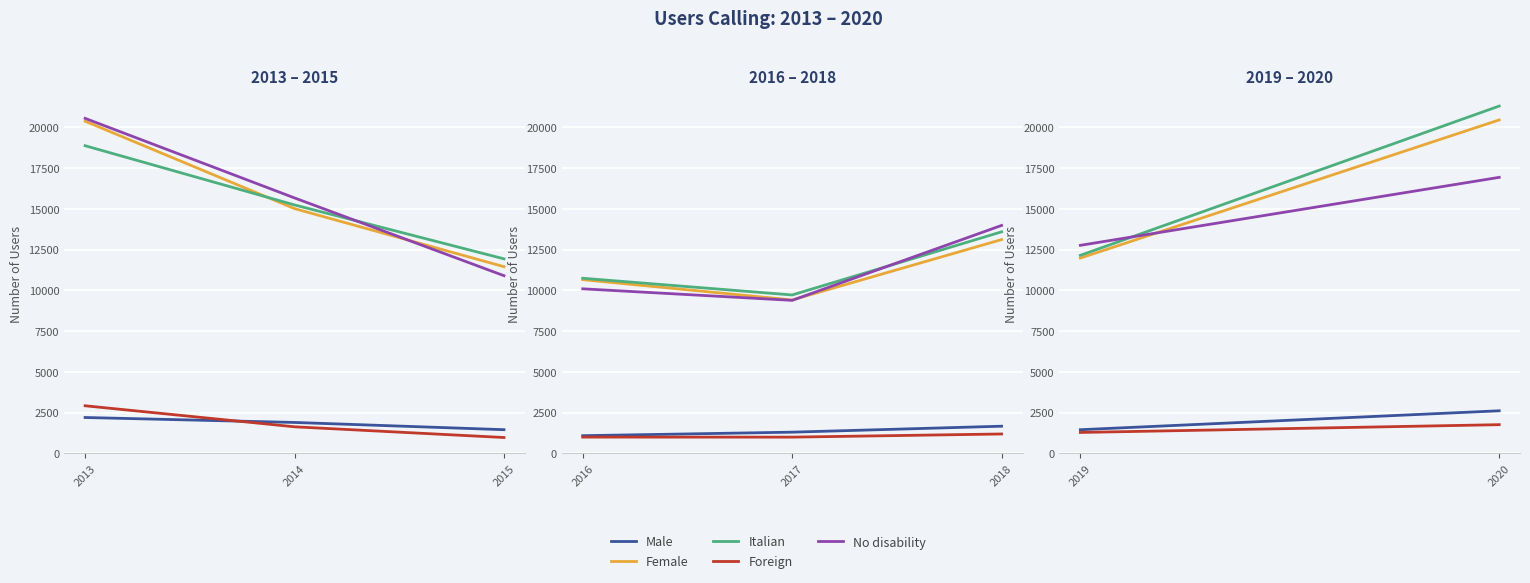

Between 2014 and 2013, which is larger?

2014